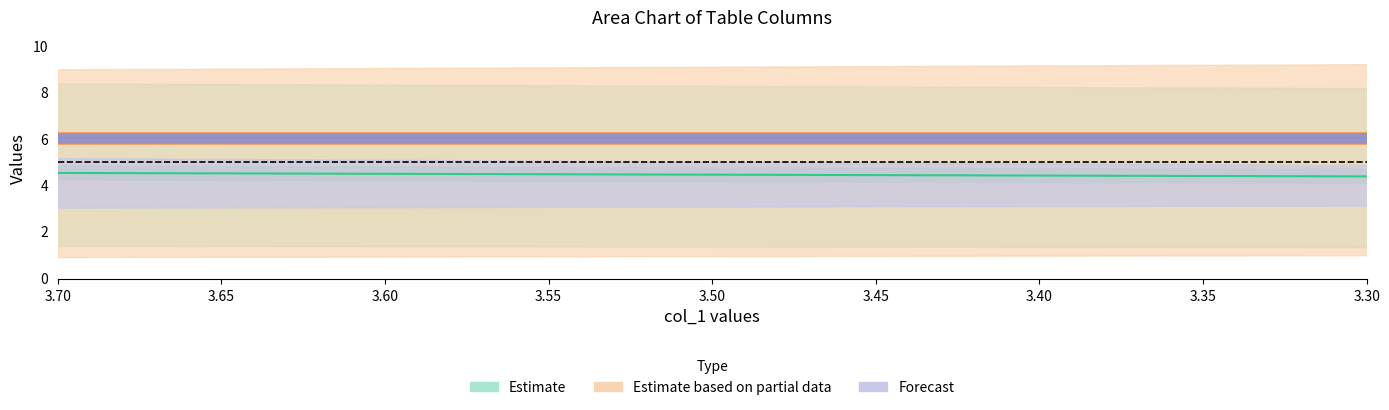

Does the chart display data point markers on the line(s)?

No